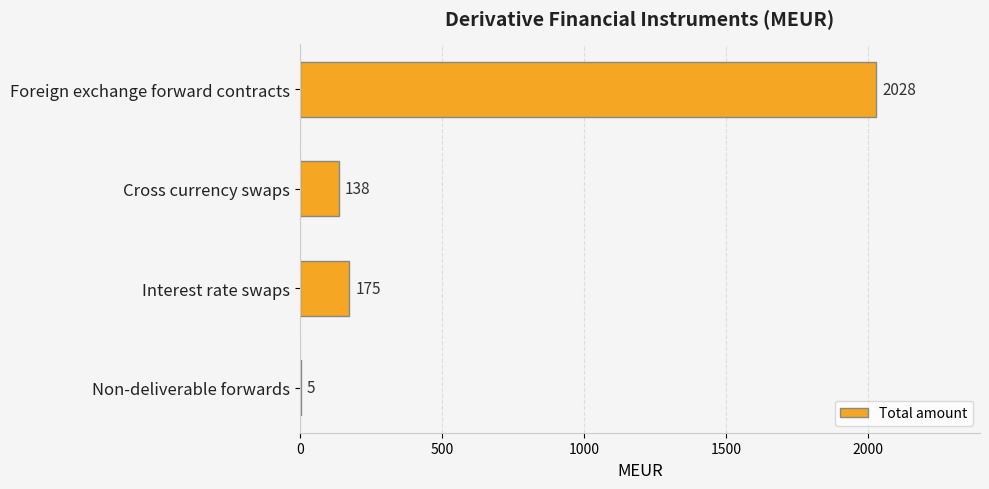

What is the sum of the values at Cross currency swaps and Foreign exchange forward contracts?

2166